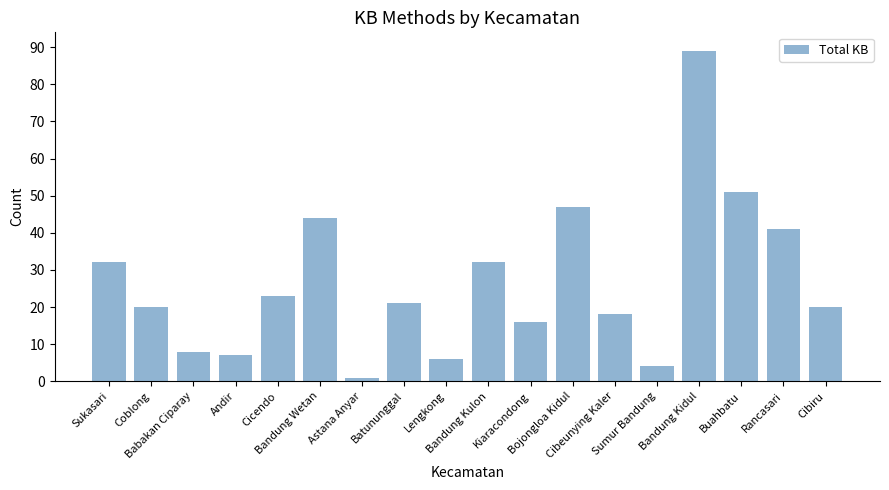

Reading left to right, transcribe all the data shown in this chart.

32	20	8	7	23	44	1	21	6	32	16	47	18	4	89	51	41	20